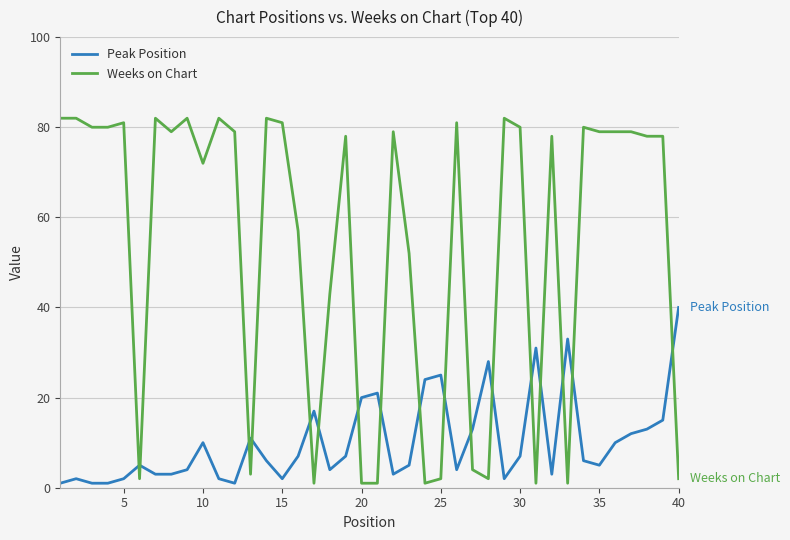

Count the number of categories in the chart.

40